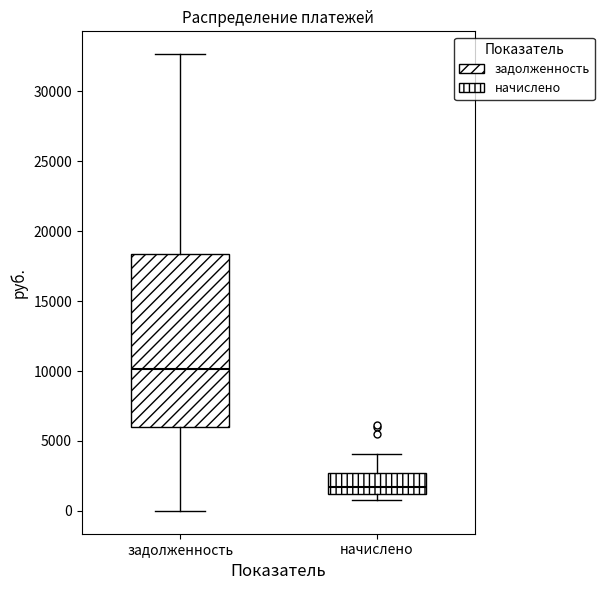

Which box has the highest median line?

задолженность